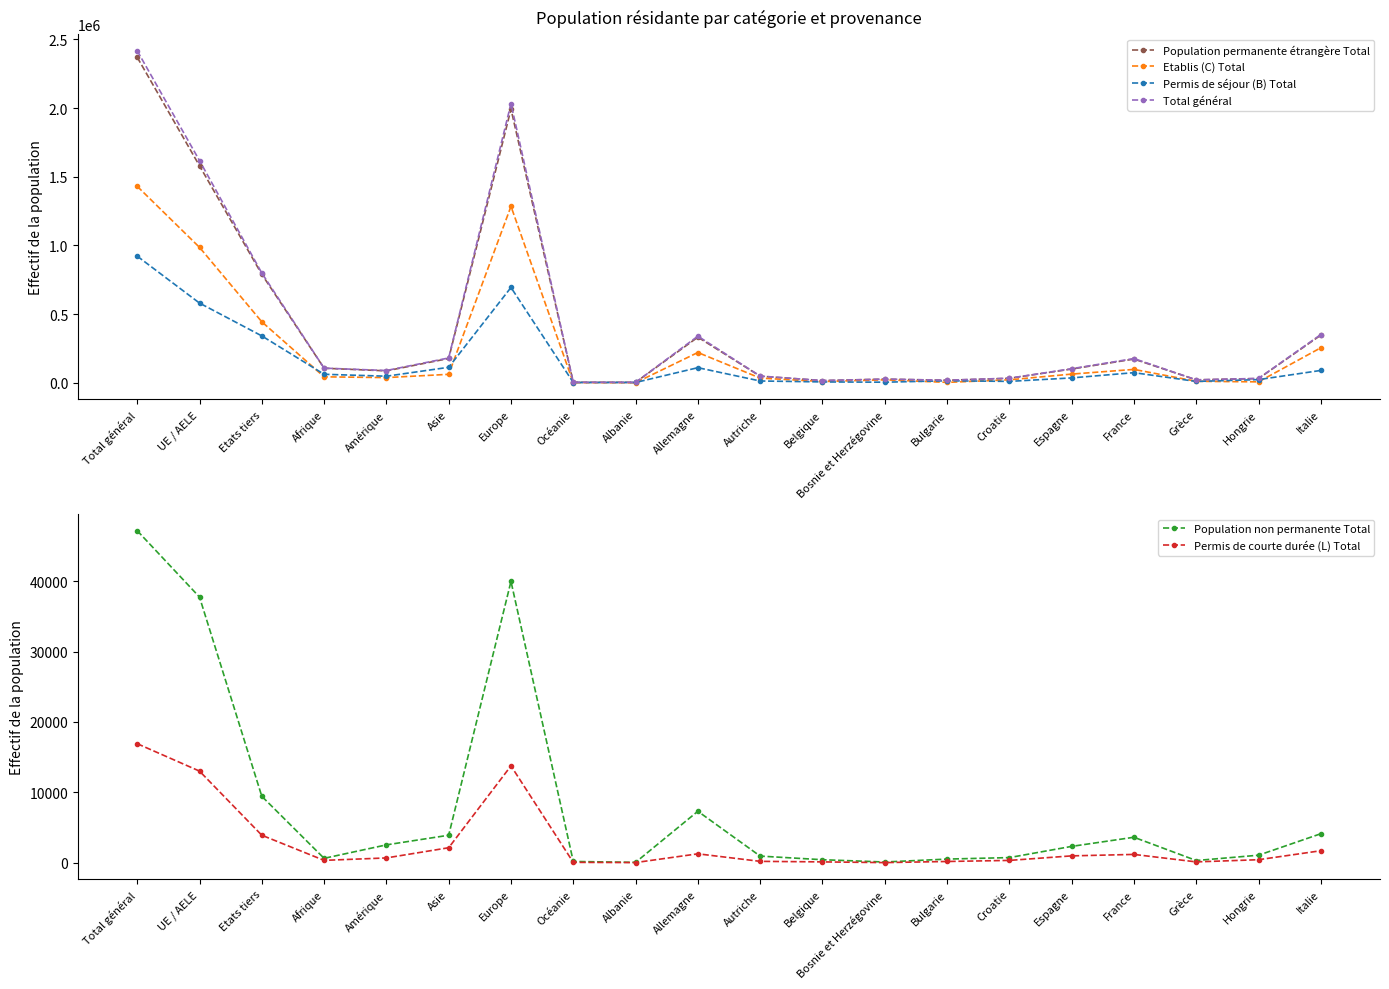

Is the value of Population non permanente Total at Asie greater than the value of Etablis (C) Total at Océanie?

Yes